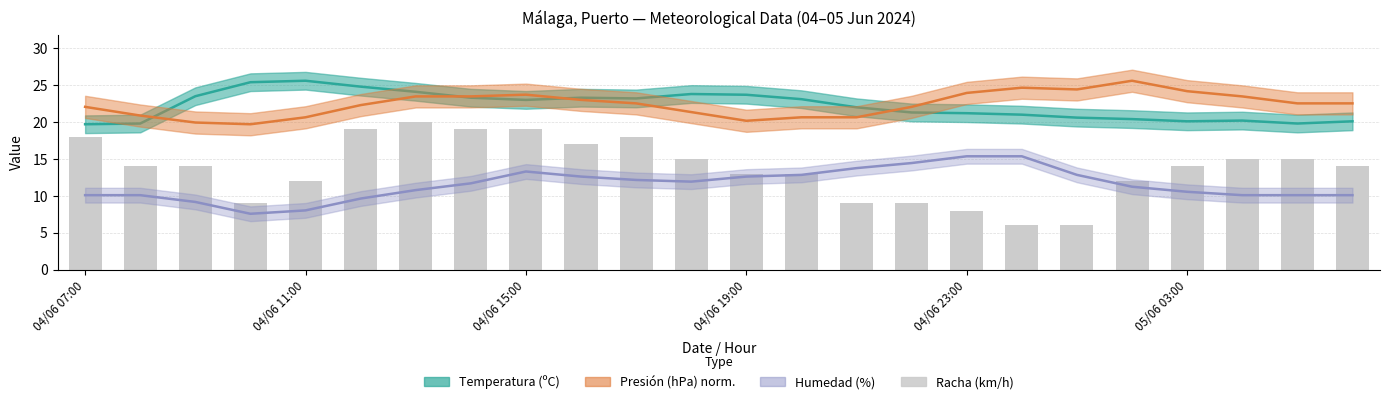

How many bars are there in total?

24